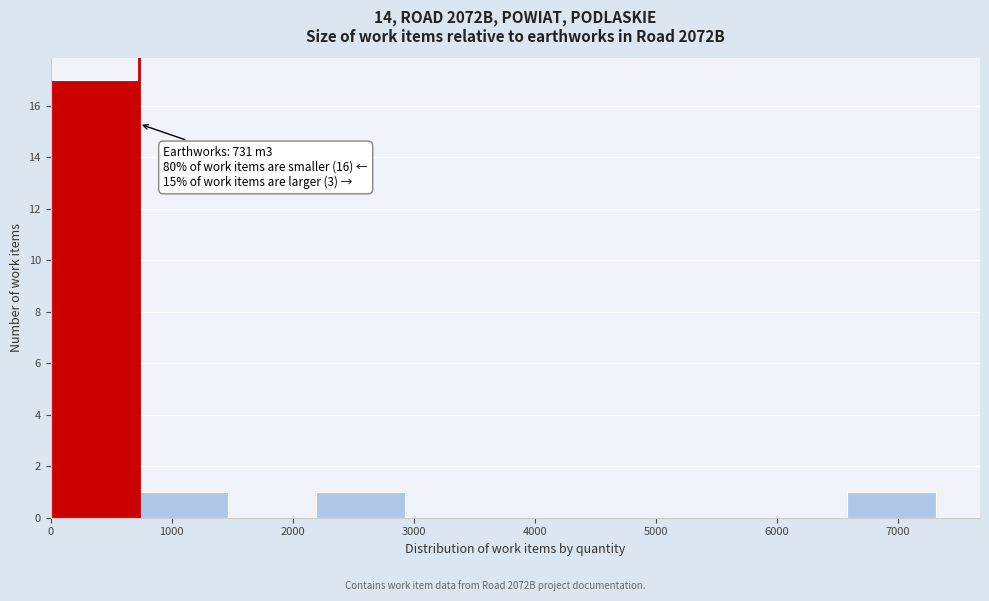

Over which range of the x-axis is the bar tallest?

0 to 700